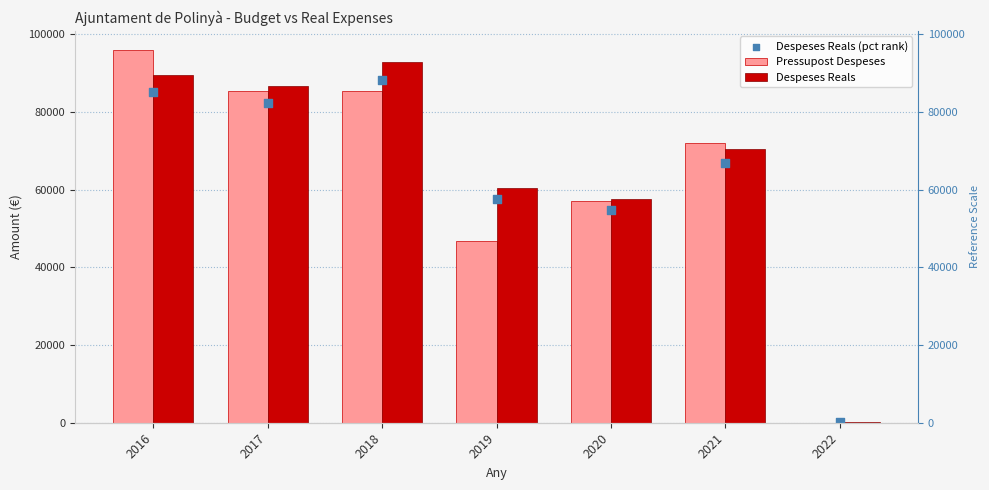

What is the total value across all series at 2020?

169070.1